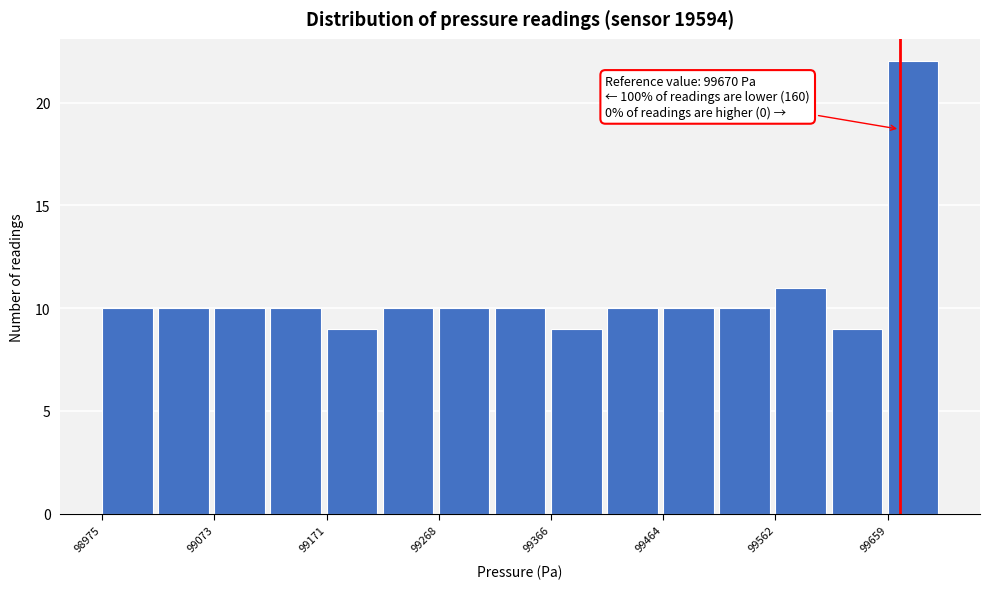

Over which range of the x-axis is the bar tallest?

99660 to 99710